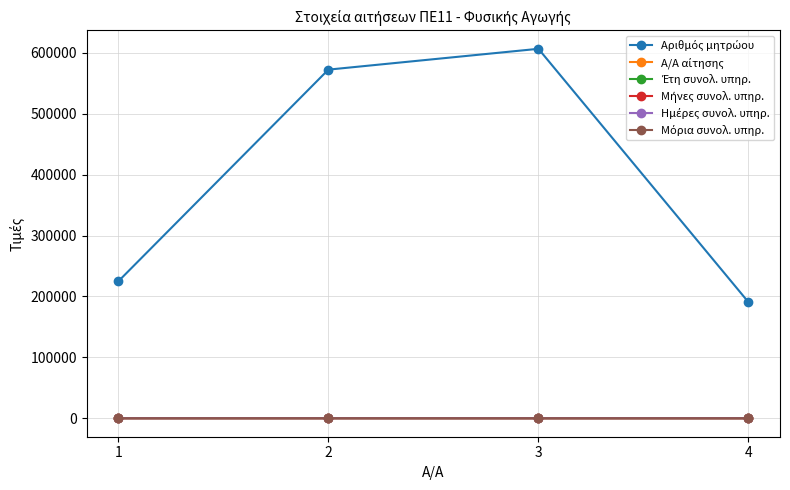

Reading left to right, list all the values displayed in this chart.

Αριθμός μητρώου: 224818.0	572492.0	606696.0	190570.0
Α/Α αίτησης: 62.0	59.0	32.0	45.0
Έτη συνολ. υπηρ.: 15.0	26.0	14.0	17.0
Μήνες συνολ. υπηρ.: 2.0	11.0	8.0	5.0
Ημέρες συνολ. υπηρ.: 9.0	19.0	7.0	24.0
Μόρια συνολ. υπηρ.: 37.9	67.5	36.7	43.8